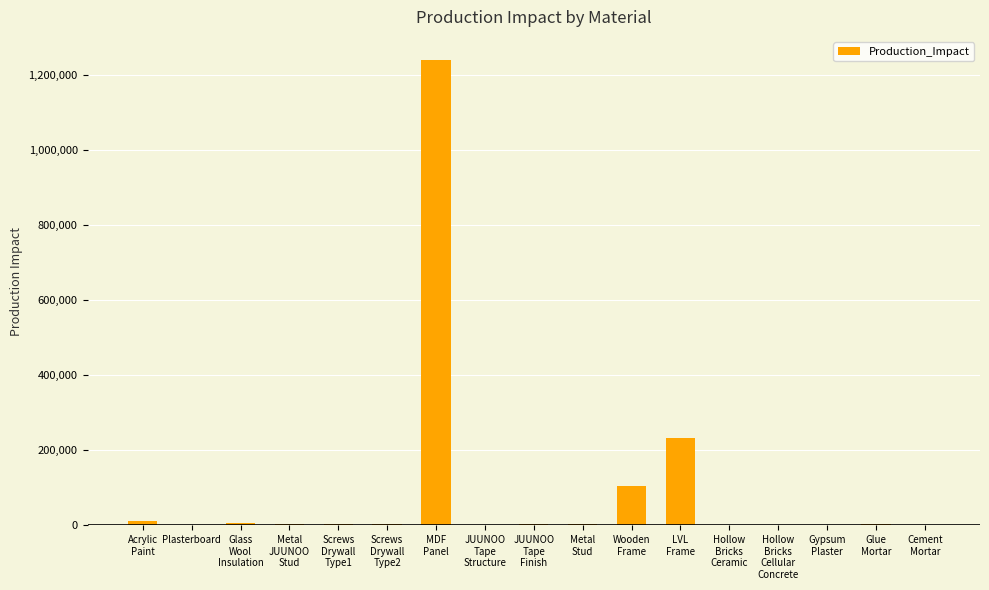

What is the sum of all values?

1618876